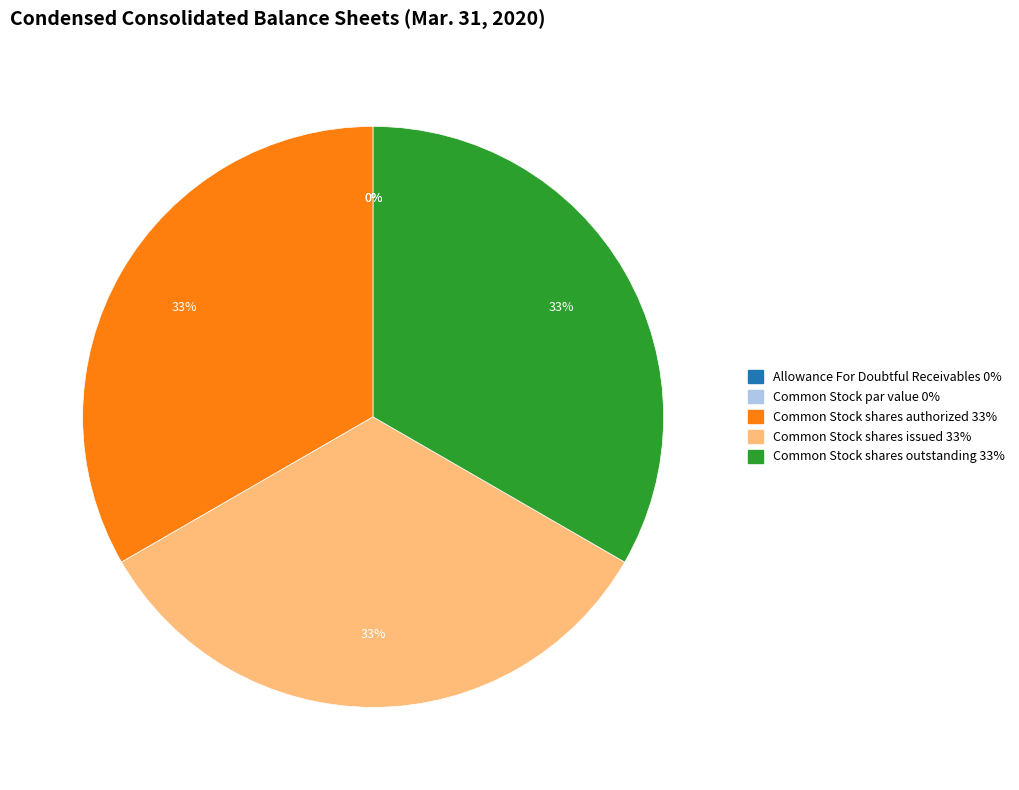

To the nearest percent, what is the difference between the largest and smallest slice percentages?

33%